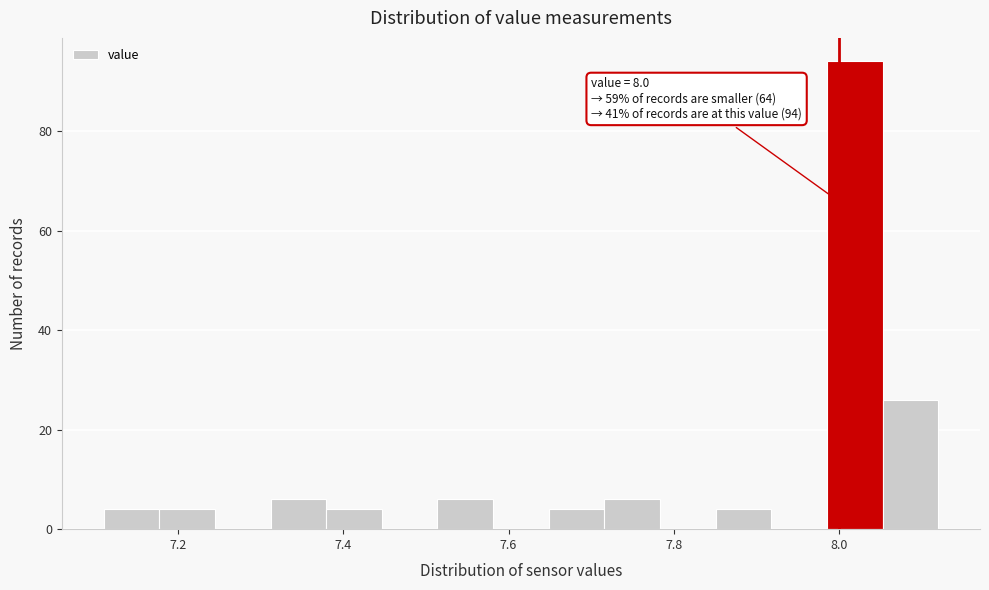

Read against the x-axis, roughly where is the centre of the tallest bar?

8.02